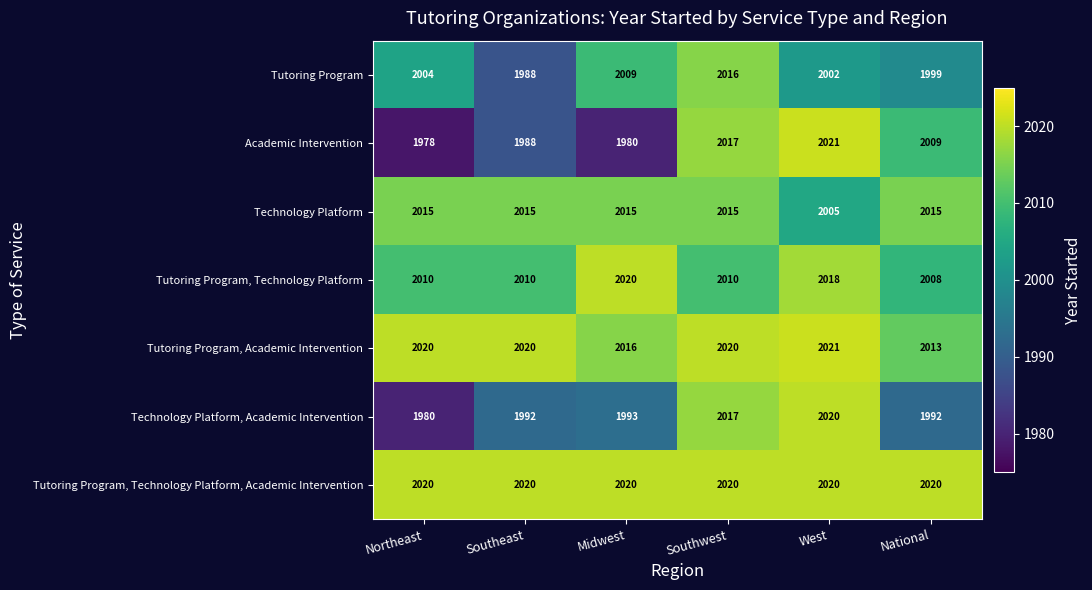

At how many categories does at least one series exceed 1995?

6